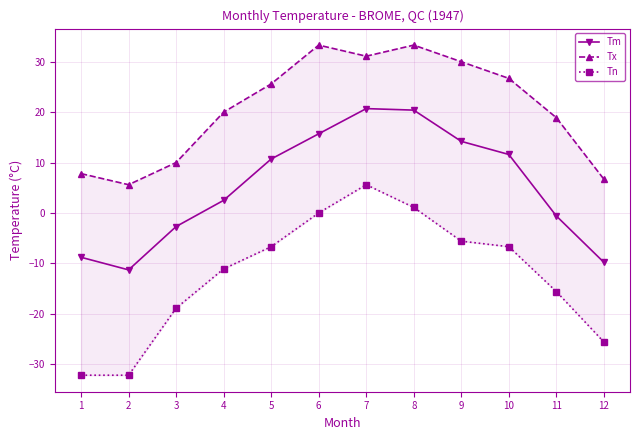

At which label is Tm closest to 4?

4